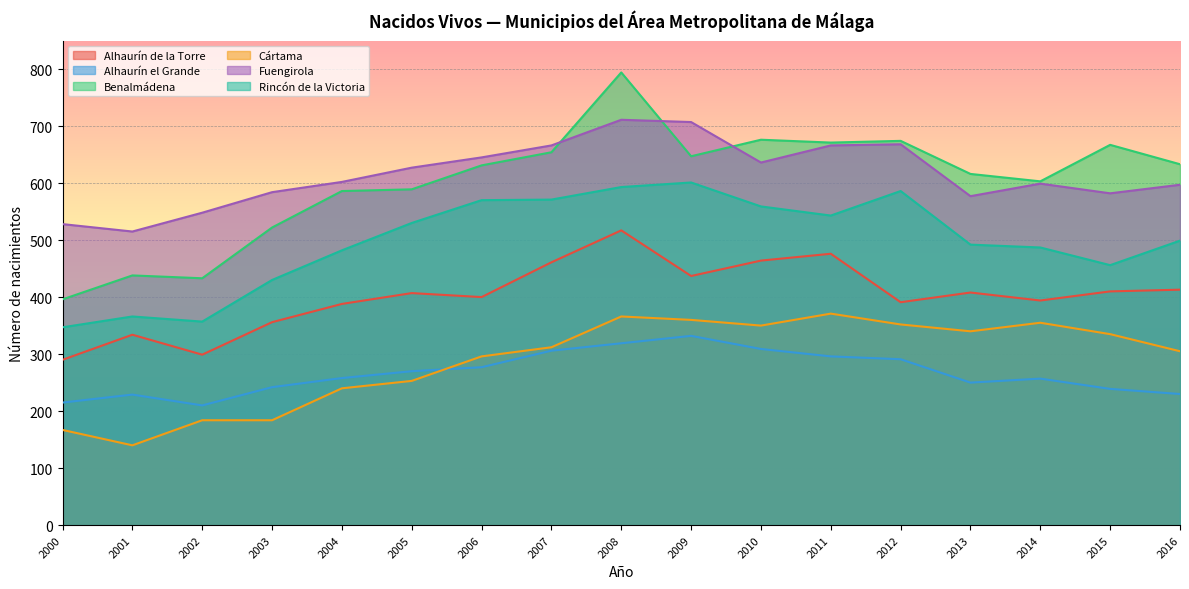

The Alhaurín el Grande series shows 309 at 2010. True or false?

True